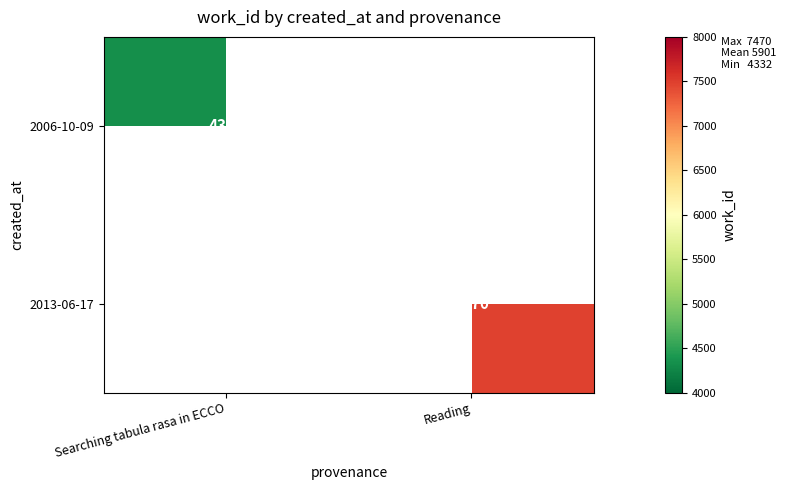

Is it true that 2006-10-09 equals 2498.4 at Searching tabula rasa in ECCO?

False